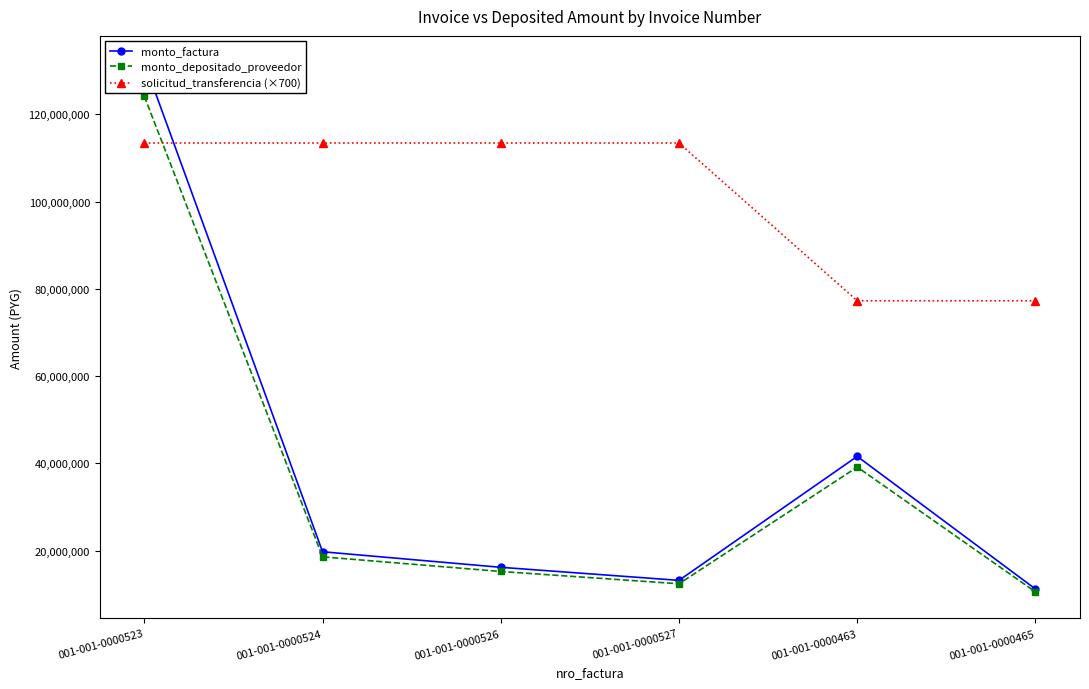

Does the chart display data point markers on the line(s)?

Yes